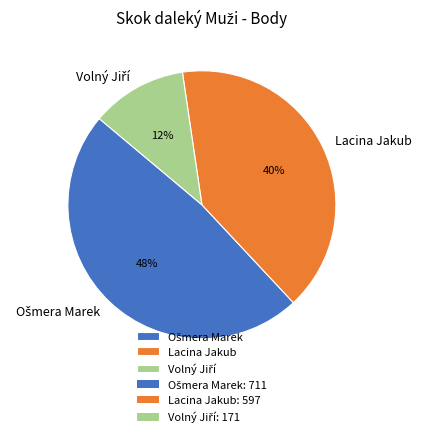

How many segments does this pie chart have?

3